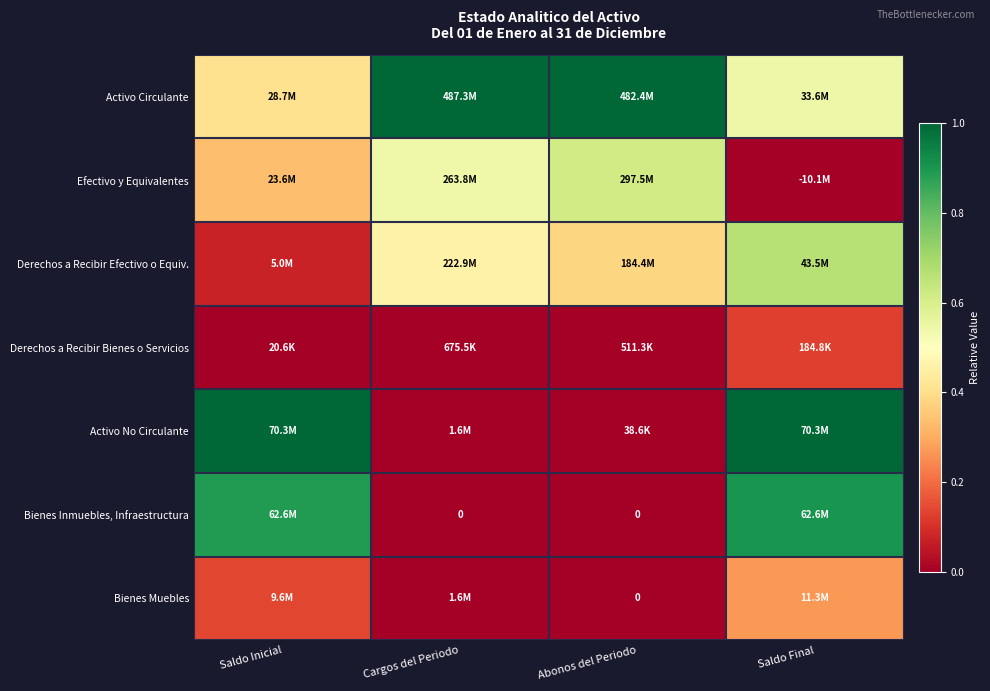

What is the greatest value displayed?

1.0